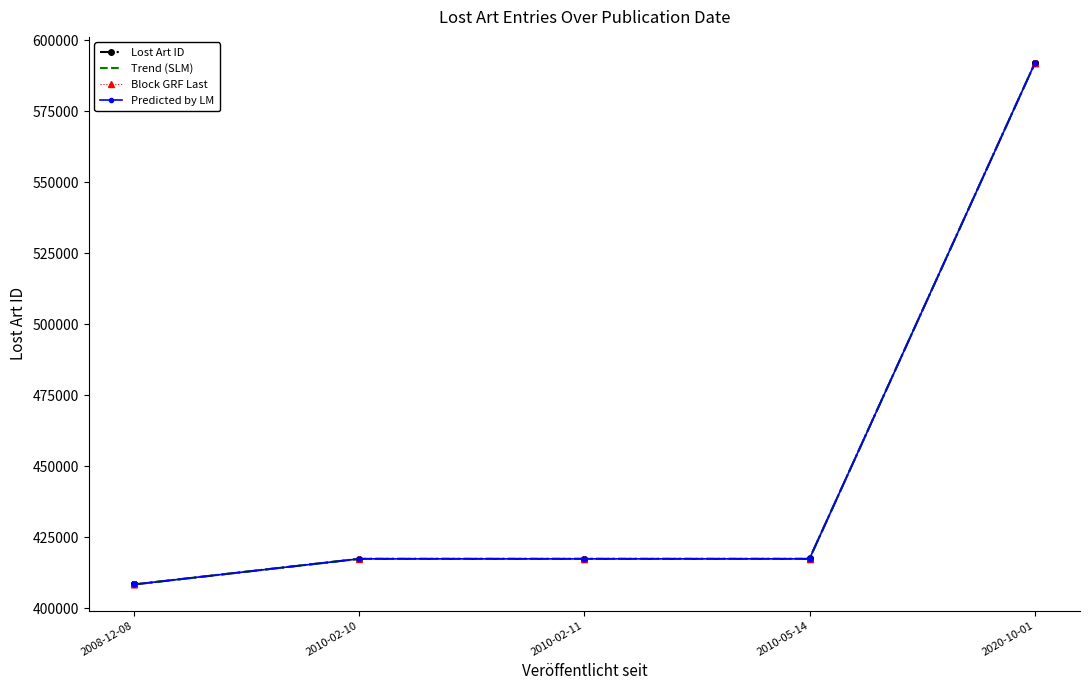

In Lost Art ID, how many points are lower than both neighbors (excluding endpoints)?

1